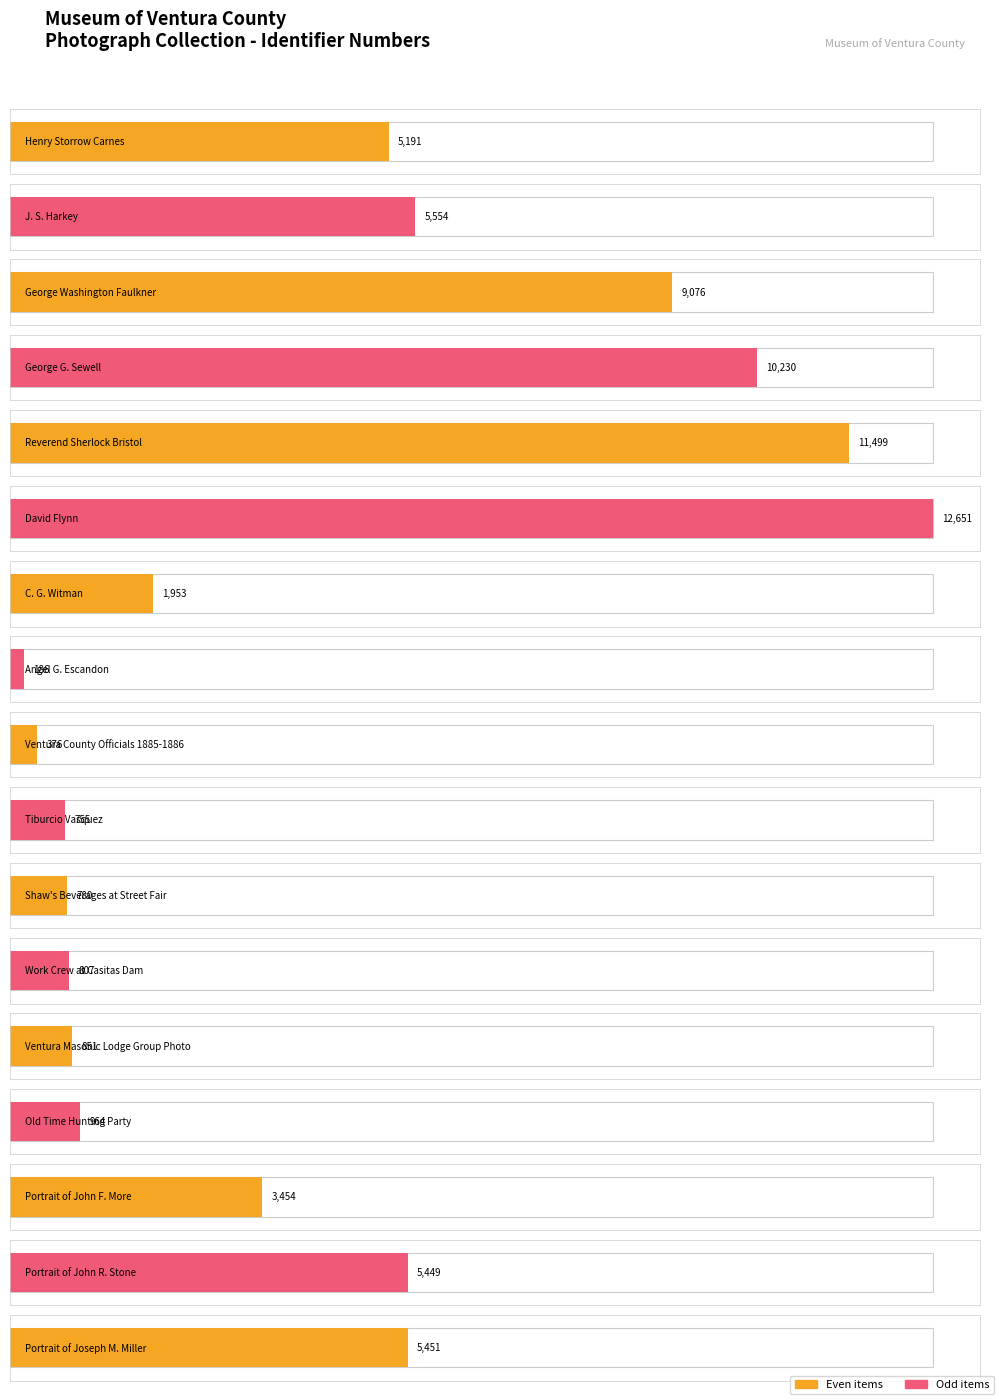

Rank the categories by value from lowest to highest.

Angel G. Escandon, Ventura County Officials 1885-1886, Tiburcio Vasquez, Shaw's Beverages at Street Fair, Work Crew at Casitas Dam, Ventura Masonic Lodge Group Photo, Old Time Hunting Party, C. G. Witman, Portrait of John F. More, Henry Storrow Carnes, Portrait of John R. Stone, Portrait of Joseph M. Miller, J. S. Harkey, George Washington Faulkner, George G. Sewell, Reverend Sherlock Bristol, David Flynn